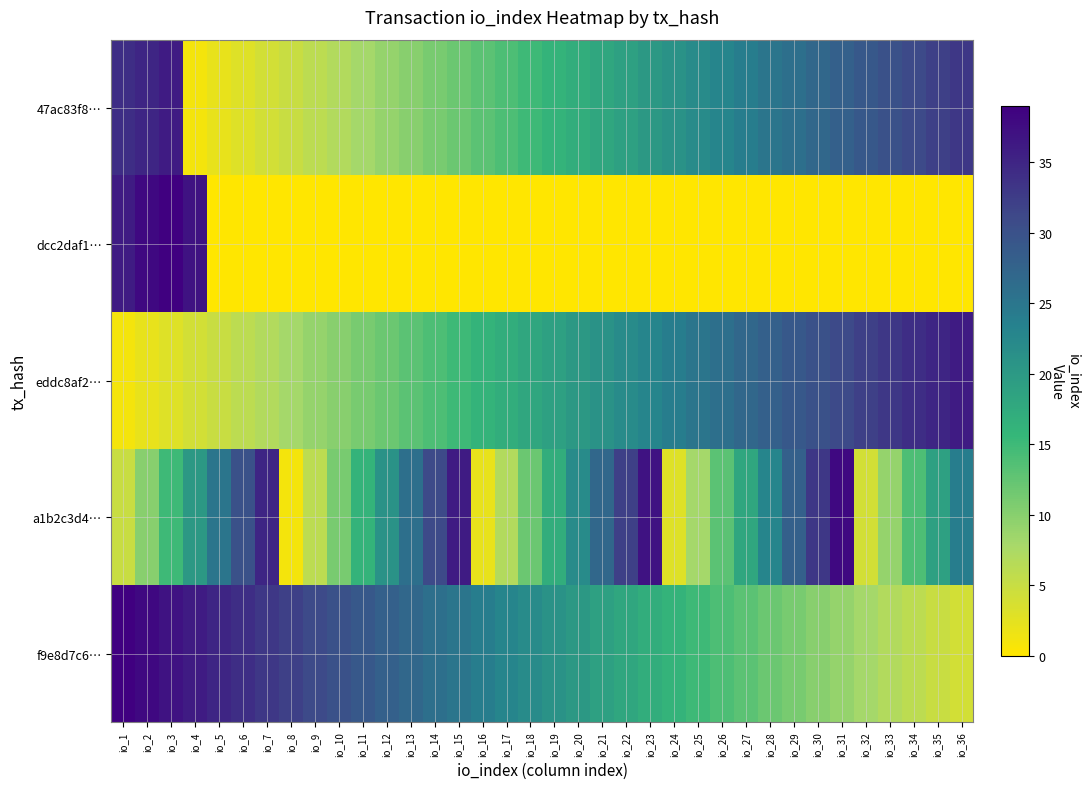

Reading right to left, extract all data points from this chart.

47ac83f8…: io_36=33	io_35=32	io_34=31	io_33=30	io_32=29	io_31=28	io_30=27	io_29=26	io_28=25	io_27=24	io_26=23	io_25=22	io_24=21	io_23=20	io_22=19	io_21=18	io_20=17	io_19=16	io_18=15	io_17=14	io_16=13	io_15=12	io_14=11	io_13=10	io_12=9	io_11=8	io_10=7	io_9=6	io_8=5	io_7=4	io_6=3	io_5=2	io_4=1	io_3=36	io_2=35	io_1=34
dcc2daf1…: io_36=0	io_35=0	io_34=0	io_33=0	io_32=0	io_31=0	io_30=0	io_29=0	io_28=0	io_27=0	io_26=0	io_25=0	io_24=0	io_23=0	io_22=0	io_21=0	io_20=0	io_19=0	io_18=0	io_17=0	io_16=0	io_15=0	io_14=0	io_13=0	io_12=0	io_11=0	io_10=0	io_9=0	io_8=0	io_7=0	io_6=0	io_5=0	io_4=37	io_3=39	io_2=38	io_1=36
eddc8af2…: io_36=36	io_35=35	io_34=34	io_33=33	io_32=32	io_31=31	io_30=30	io_29=29	io_28=28	io_27=27	io_26=26	io_25=25	io_24=24	io_23=23	io_22=22	io_21=21	io_20=20	io_19=19	io_18=18	io_17=17	io_16=16	io_15=15	io_14=14	io_13=13	io_12=12	io_11=11	io_10=10	io_9=9	io_8=8	io_7=7	io_6=6	io_5=5	io_4=4	io_3=3	io_2=2	io_1=1
a1b2c3d4…: io_36=24	io_35=19	io_34=14	io_33=9	io_32=4	io_31=38	io_30=33	io_29=28	io_28=23	io_27=18	io_26=13	io_25=8	io_24=3	io_23=37	io_22=32	io_21=27	io_20=22	io_19=17	io_18=12	io_17=7	io_16=2	io_15=36	io_14=31	io_13=26	io_12=21	io_11=16	io_10=11	io_9=6	io_8=1	io_7=35	io_6=30	io_5=25	io_4=20	io_3=15	io_2=10	io_1=5
f9e8d7c6…: io_36=4	io_35=5	io_34=6	io_33=7	io_32=8	io_31=9	io_30=10	io_29=11	io_28=12	io_27=13	io_26=14	io_25=15	io_24=16	io_23=17	io_22=18	io_21=19	io_20=20	io_19=21	io_18=22	io_17=23	io_16=24	io_15=25	io_14=26	io_13=27	io_12=28	io_11=29	io_10=30	io_9=31	io_8=32	io_7=33	io_6=34	io_5=35	io_4=36	io_3=37	io_2=38	io_1=39